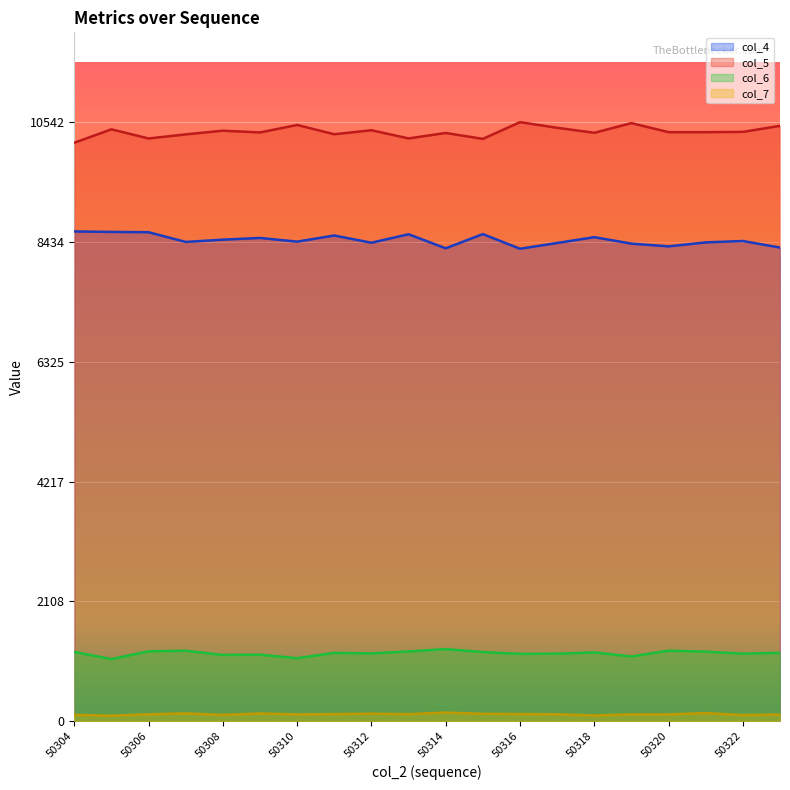

True or false: col_4 has more than 0 points higher than both neighbors.

True